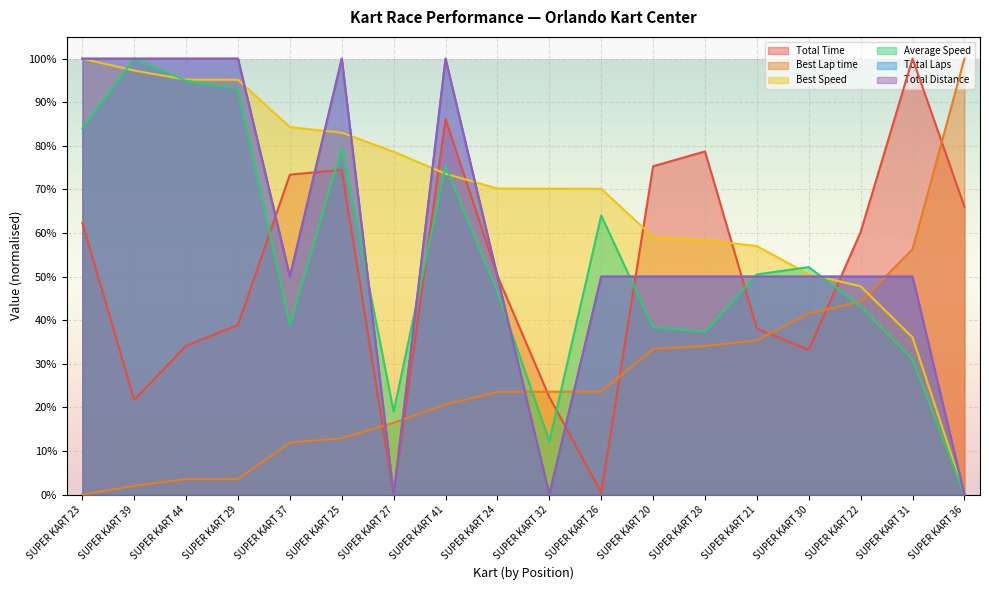

Rank the series by their maximum value, from lowest to highest.

Total Laps, Total Distance, Best Speed, Average Speed, Best Lap time, Total Time